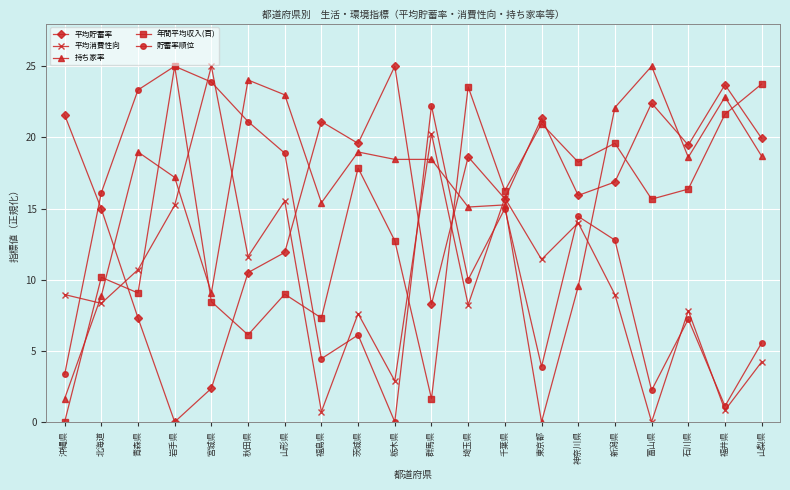

At 秋田県, list the series in order from smallest to largest.

年間平均収入(百), 平均貯蓄率, 平均消費性向, 貯蓄率順位, 持ち家率